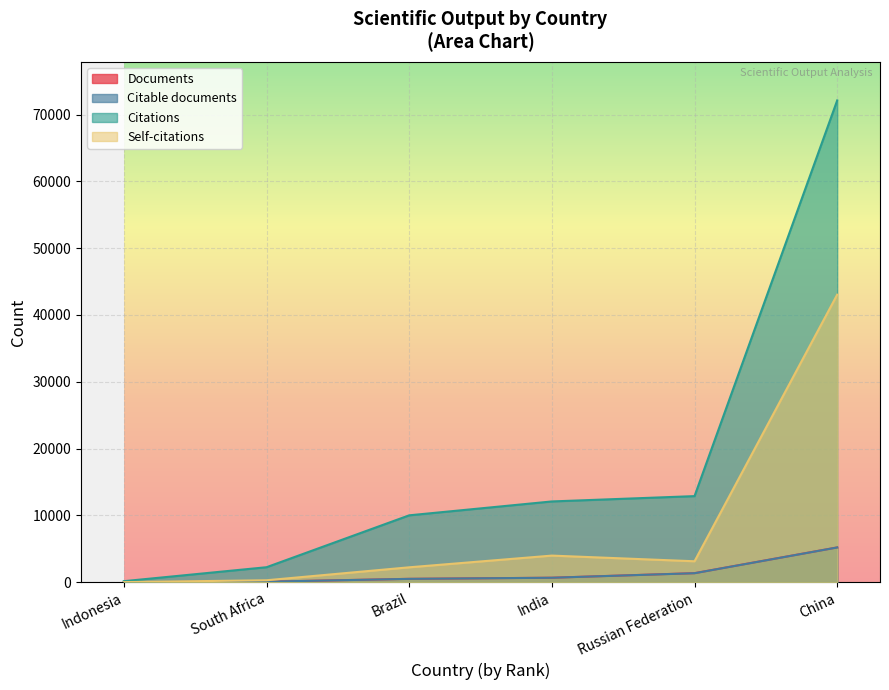

What are all the series names shown in the legend?

Documents, Citable documents, Citations, Self-citations